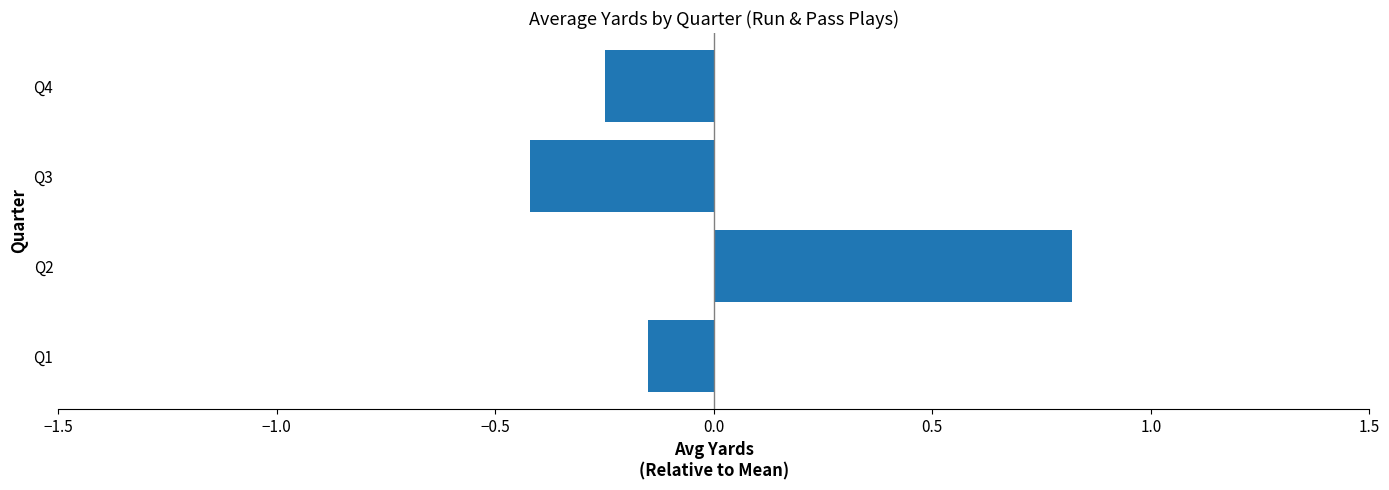

How many data points are above 0?

1